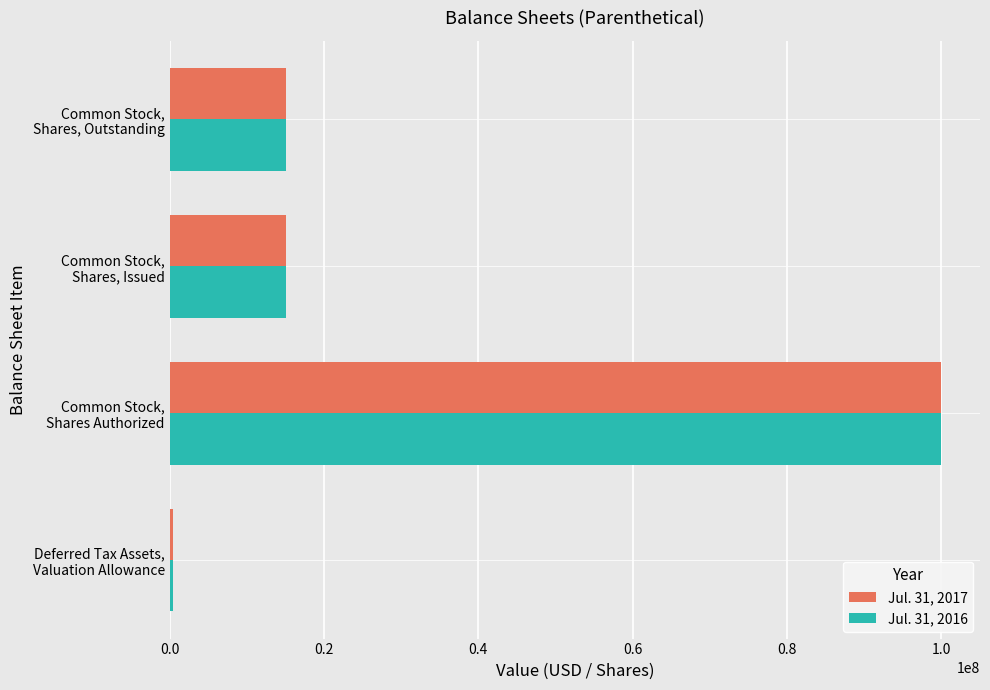

Rank the series by their average value, from lowest to highest.

Jul. 31, 2016, Jul. 31, 2017